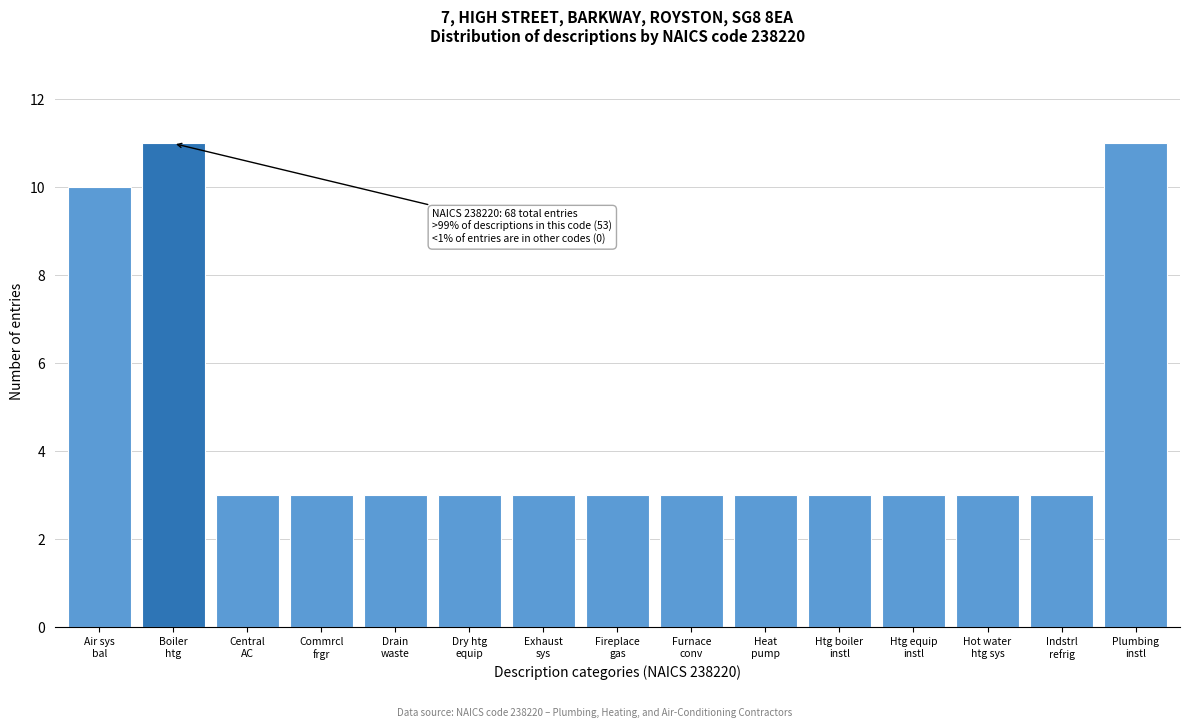

Reading left to right, extract all data points from this chart.

10	11	3	3	3	3	3	3	3	3	3	3	3	3	11